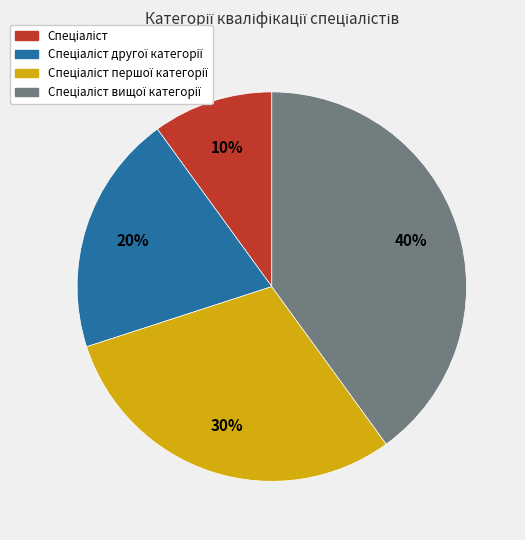

How many slices are in this pie chart?

4